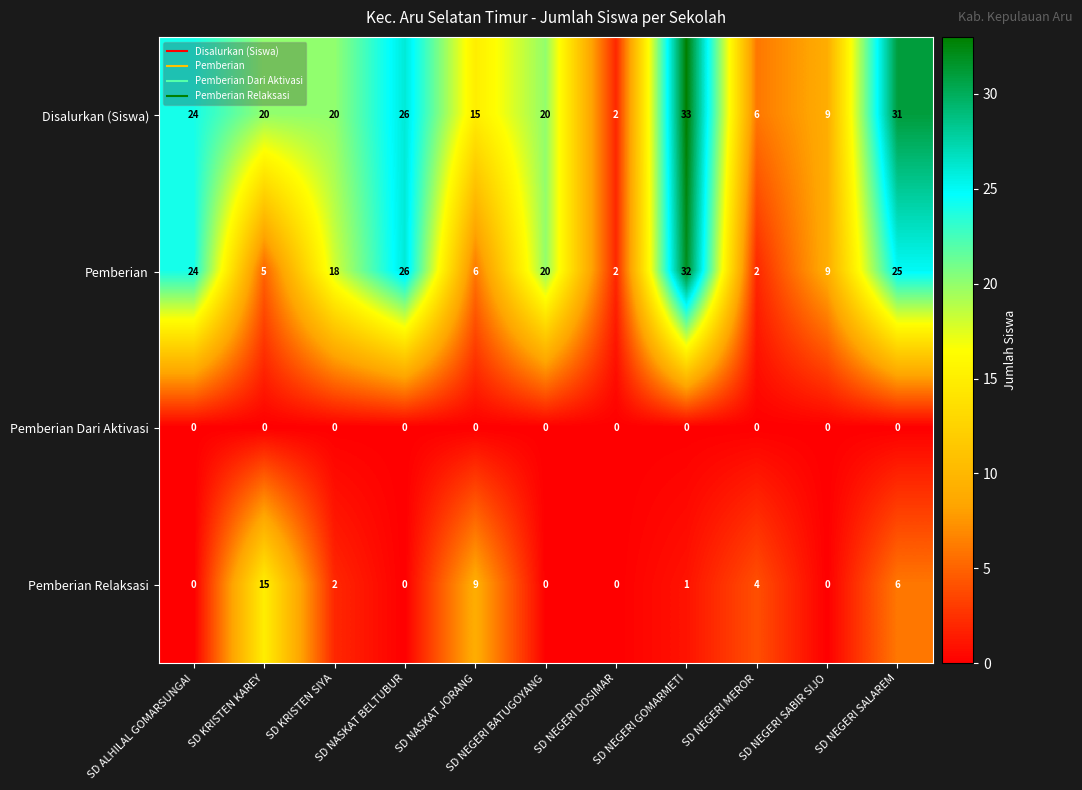

What is the difference between the Pemberian values at SD NEGERI MEROR and SD KRISTEN SIYA?

16